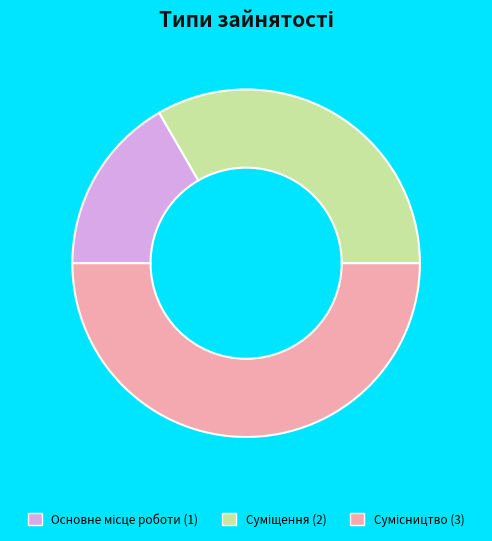

Rank the categories by value from highest to lowest.

Сумісництво, Суміщення, Основне місце роботи